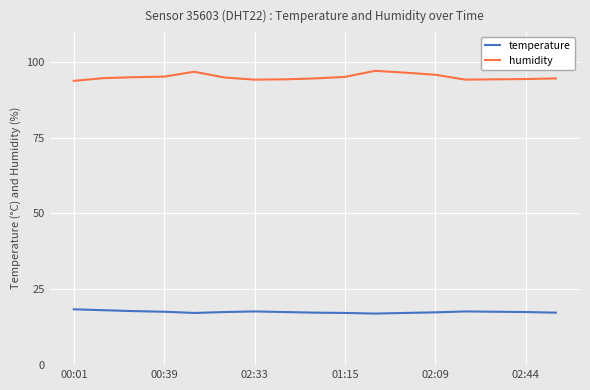

List the series in order of their overall mean, lowest first.

temperature, humidity